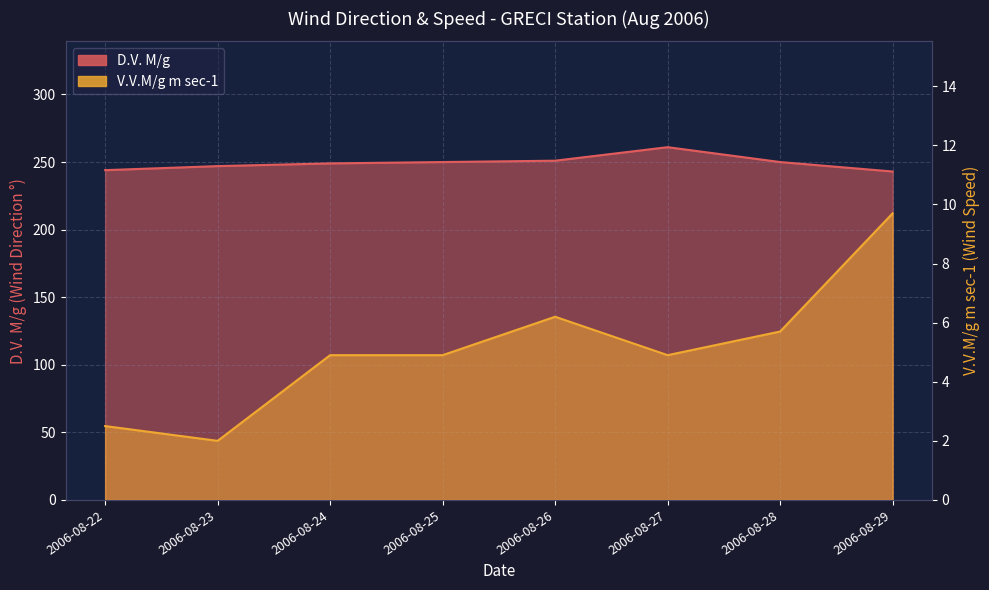

What is the difference between the maximum and second lowest values in the D.V. M/g series?

17.0